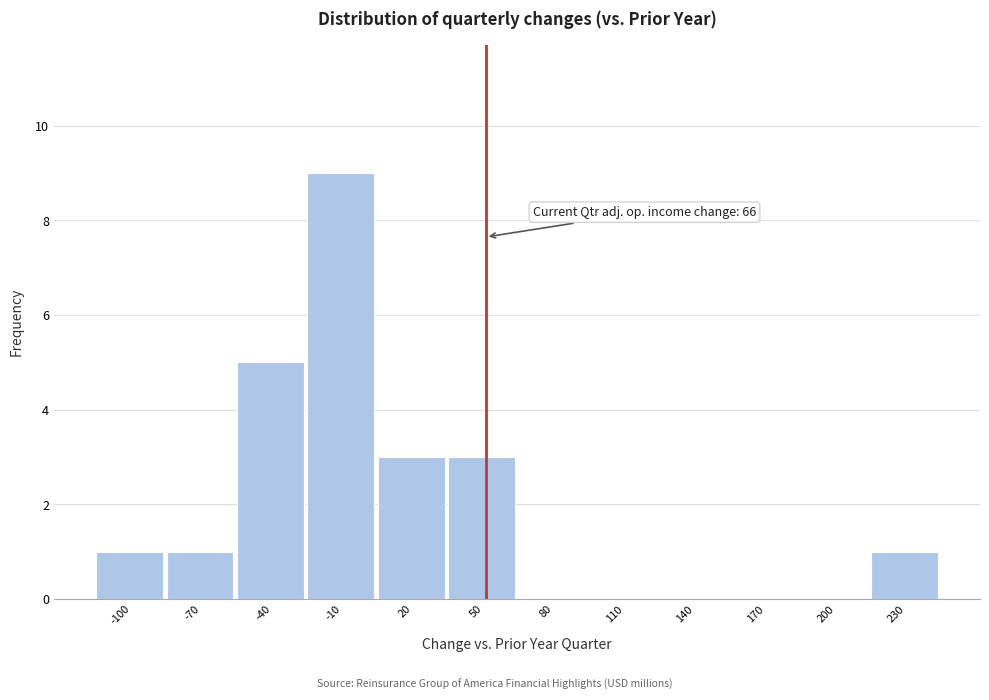

Reading left to right, list all the values displayed in this chart.

-100=1	-70=1	-40=5	-10=9	20=3	50=3	80=0	110=0	140=0	170=0	200=0	230=1